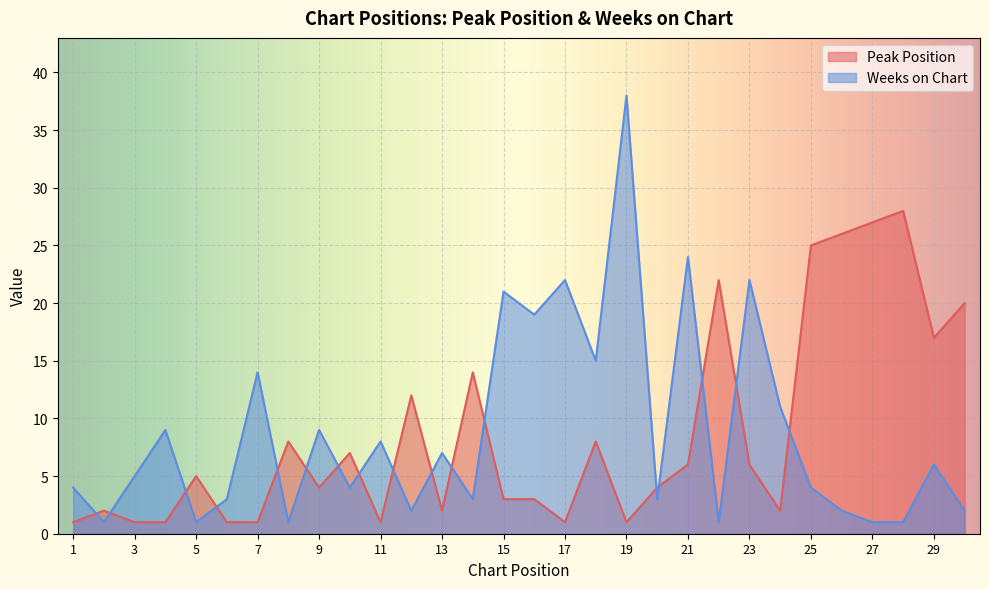

What is the difference between the highest and lowest values at 16?

16